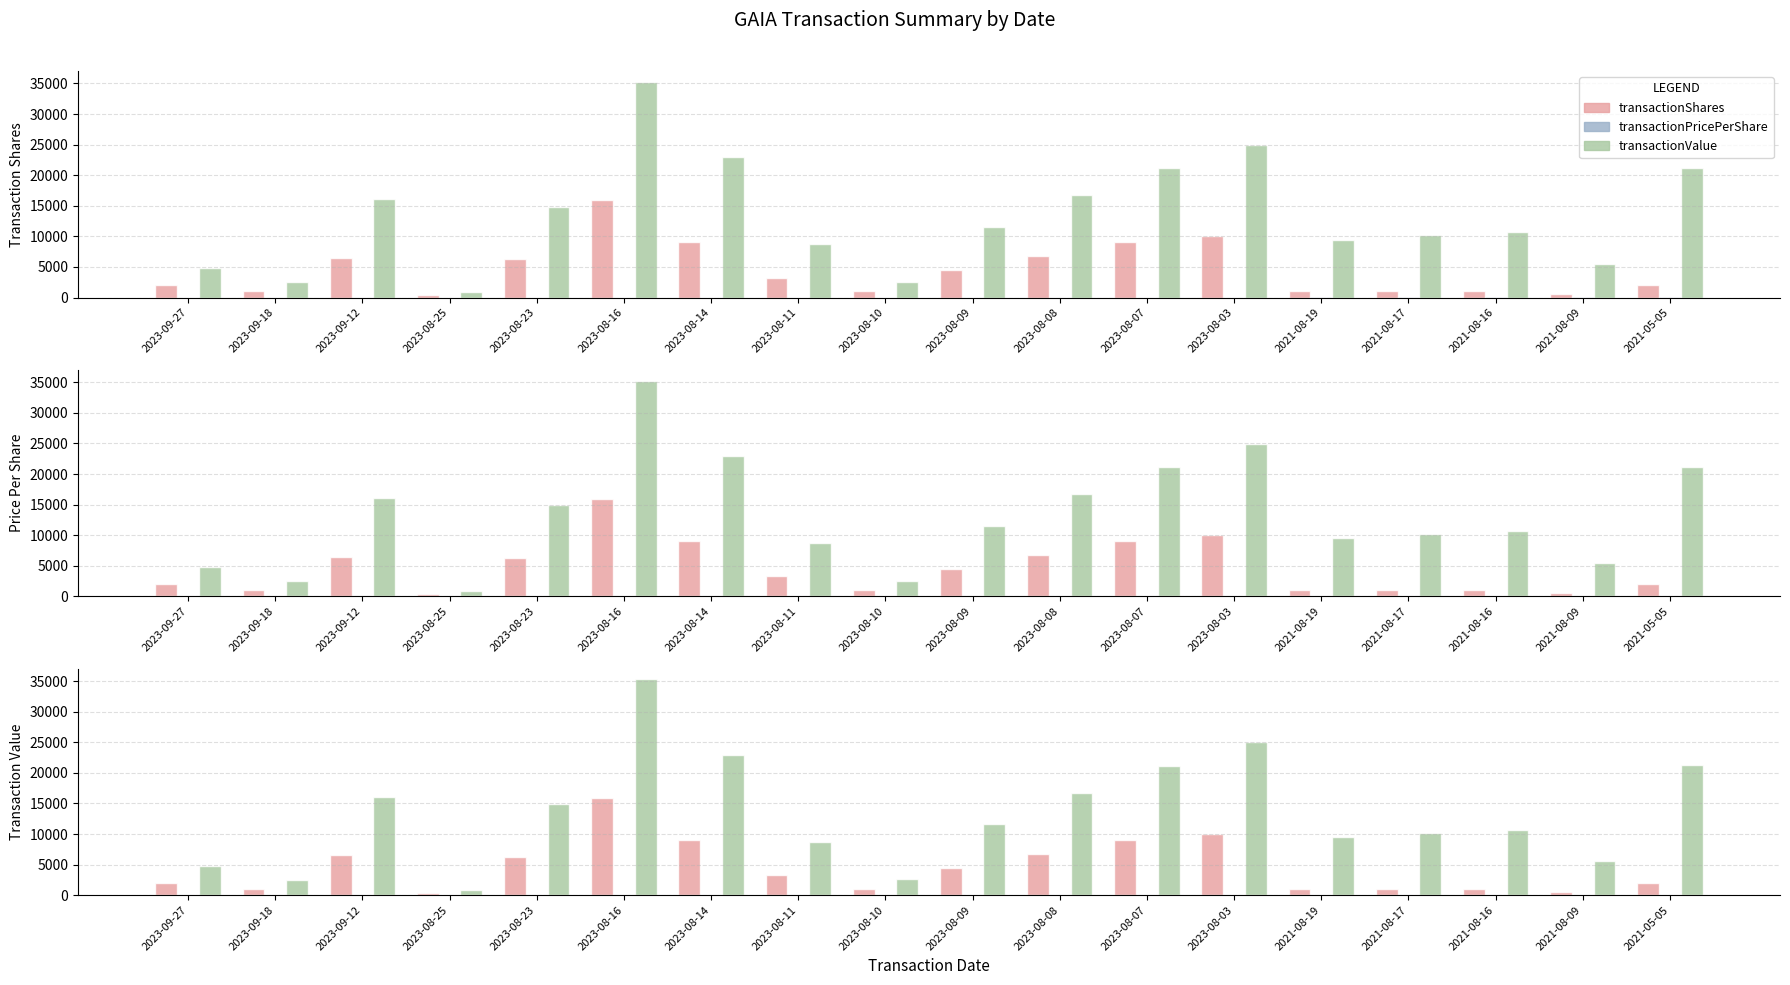

What is the maximum value for transactionPricePerShare?

11.0